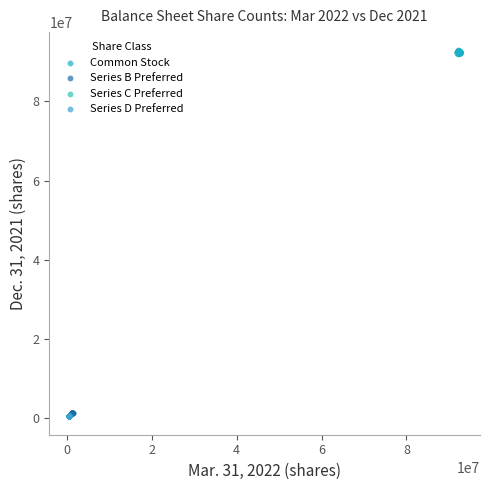

Which series has the largest Y range (max minus min)?

Common Stock